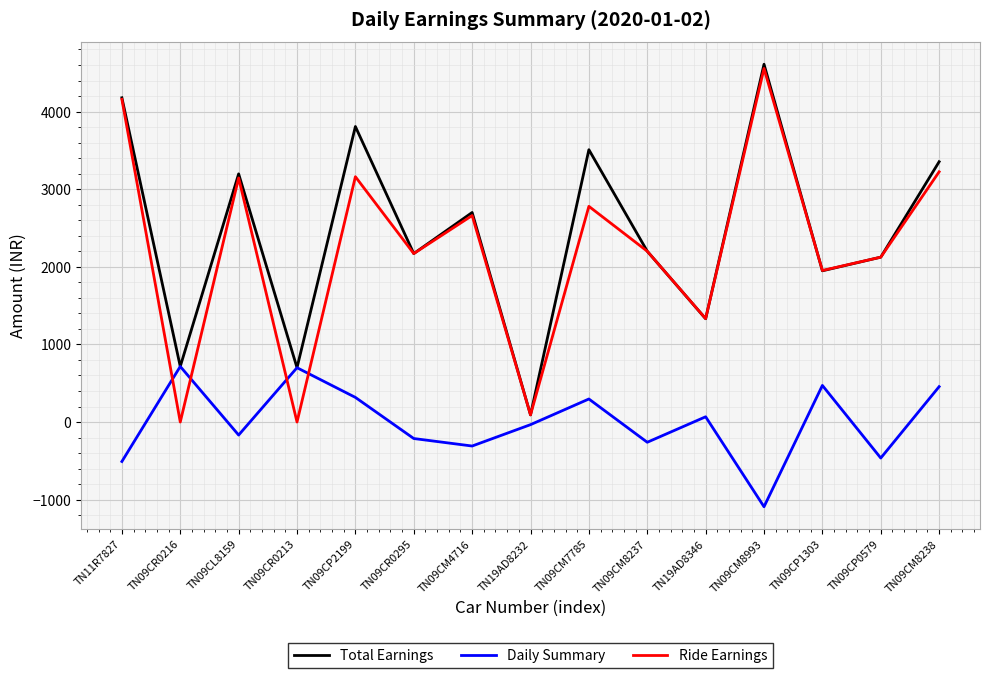

After their last crossing, which series has the higher values: Daily Summary or Ride Earnings?

Ride Earnings